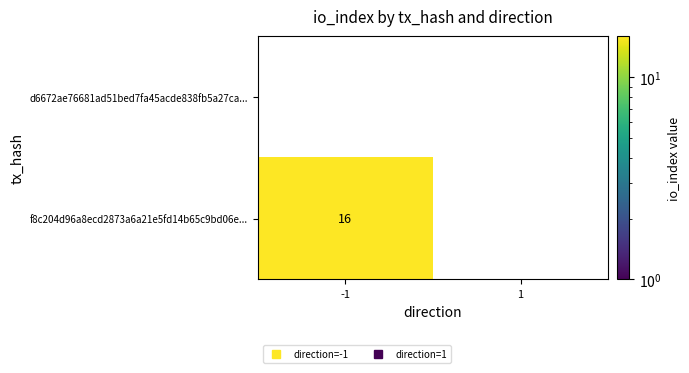

Rank the series by their average value, from highest to lowest.

f8c204d96a8ecd2873a6a21e5fd14b65c9bd06e..., d6672ae76681ad51bed7fa45acde838fb5a27ca...